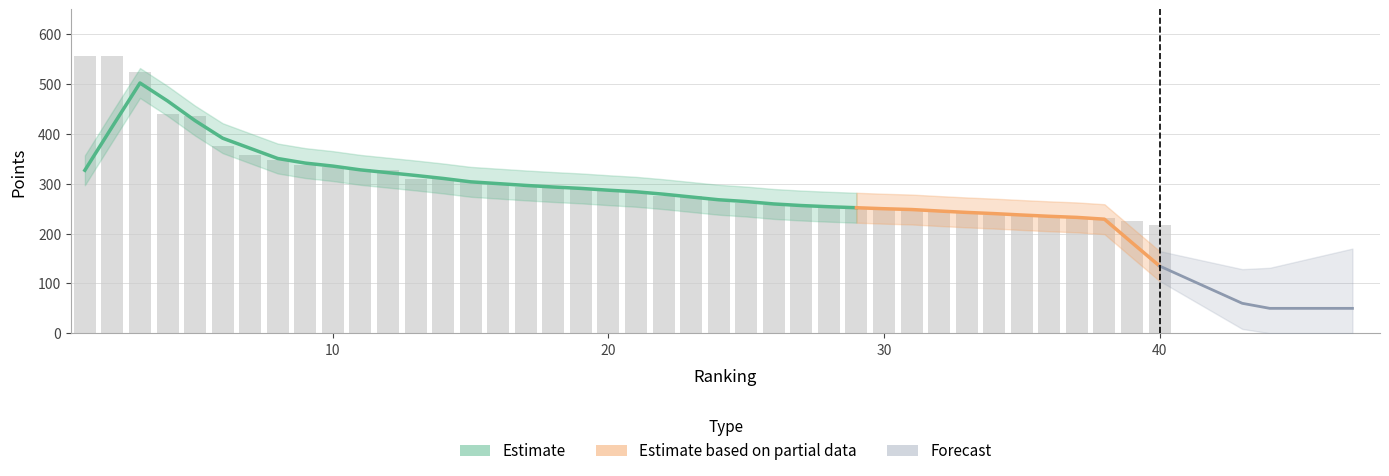

List the labels in order of value, largest first.

1, 2, 3, 4, 5, 6, 7, 8, 9, 10, 11, 12, 13, 14, 15, 16, 17, 18, 19, 20, 21, 22, 23, 24, 25, 26, 27, 28, 29, 30, 31, 32, 33, 34, 35, 36, 37, 38, 39, 40